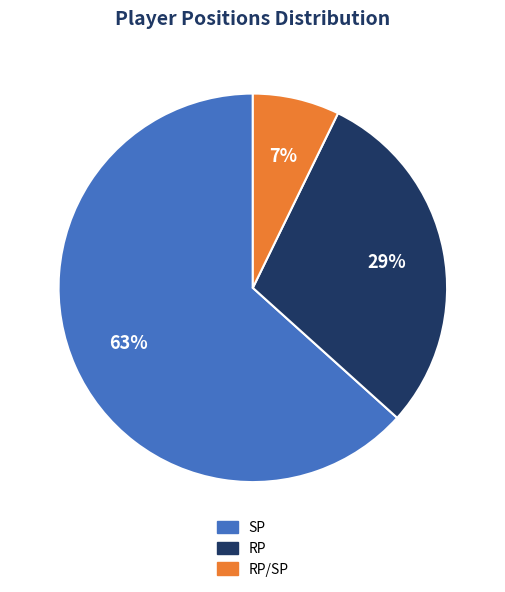

To the nearest percent, what is the average slice percentage?

33%